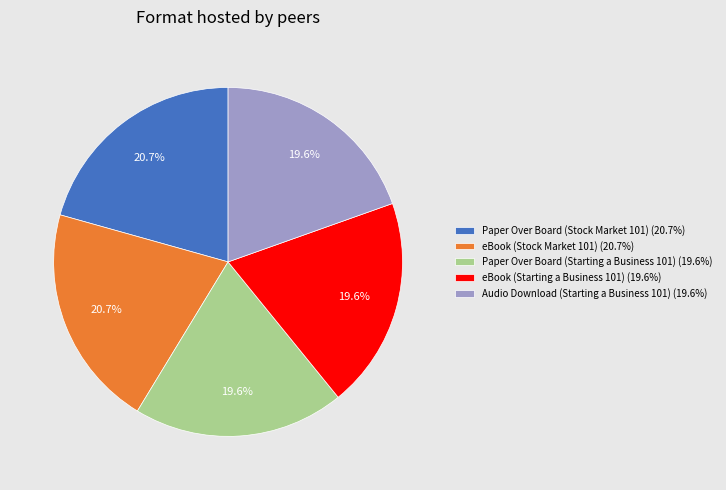

To the nearest percent, what portion does Paper Over Board (Stock Market 101) represent?

21%